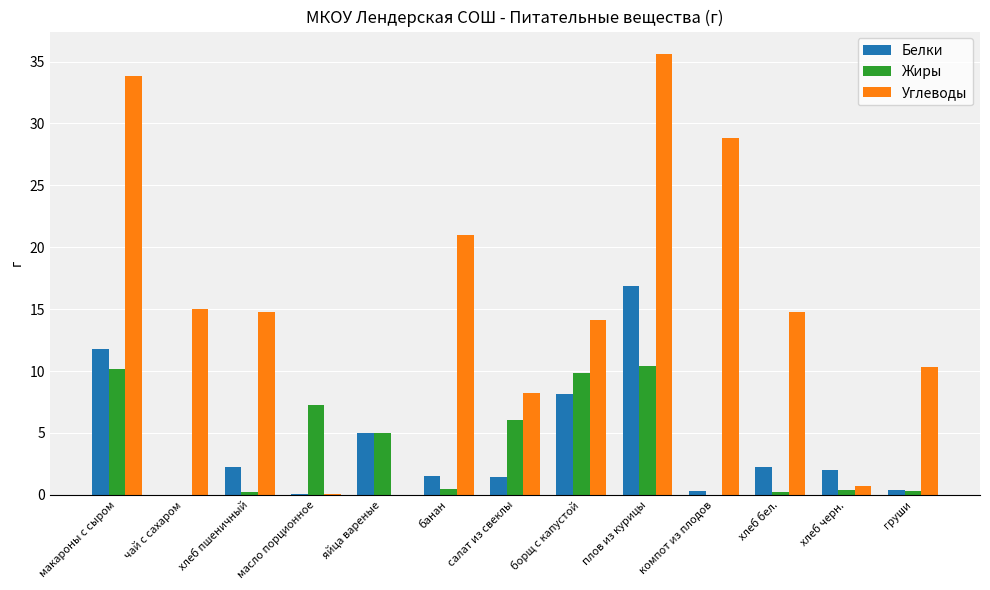

How many distinct data groups are displayed?

3